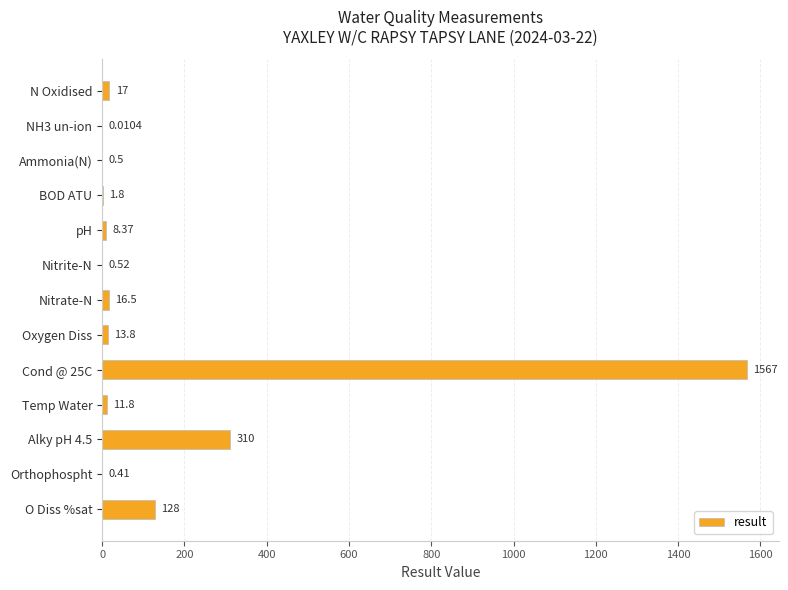

What is the change in value from Temp Water to Nitrite-N?

-11.3